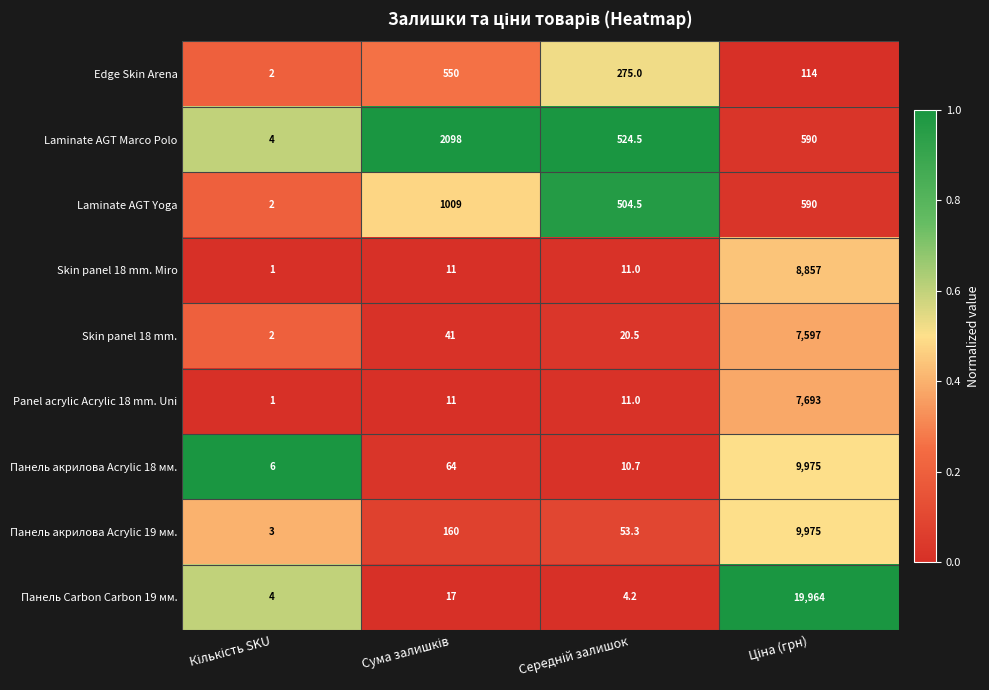

What is the average value of the Laminate AGT Yoga series?

526.4